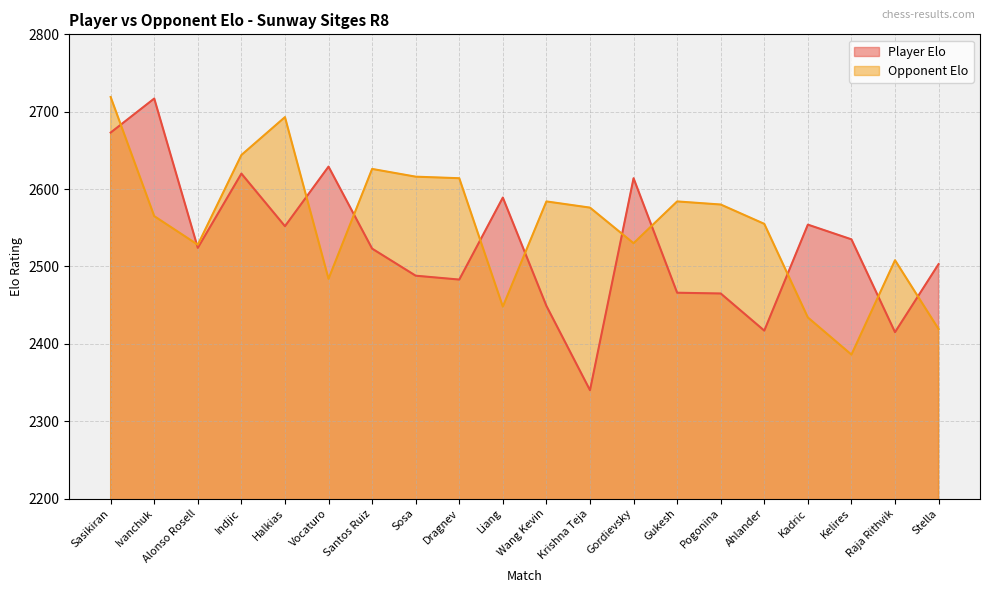

What is the value of the Opponent Elo point at the 9th from the left?

2614